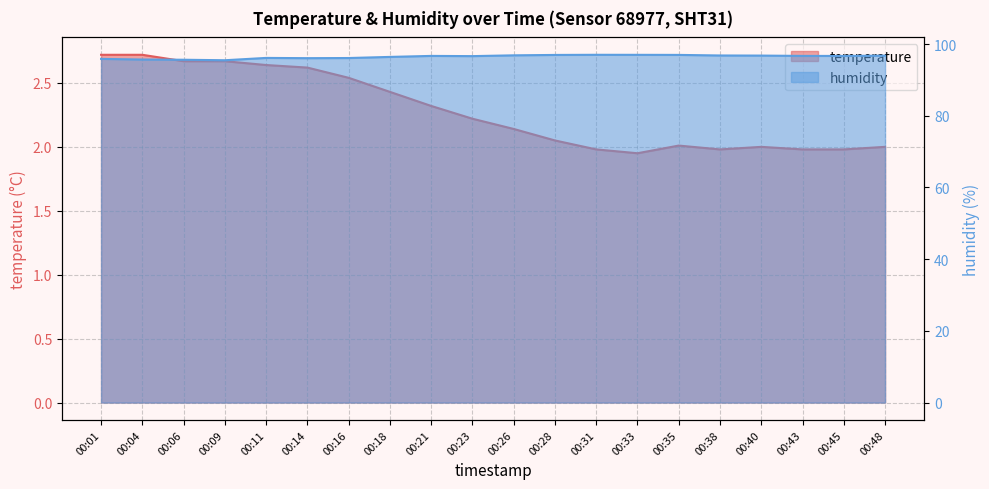

What are all the series names shown in the legend?

temperature, humidity